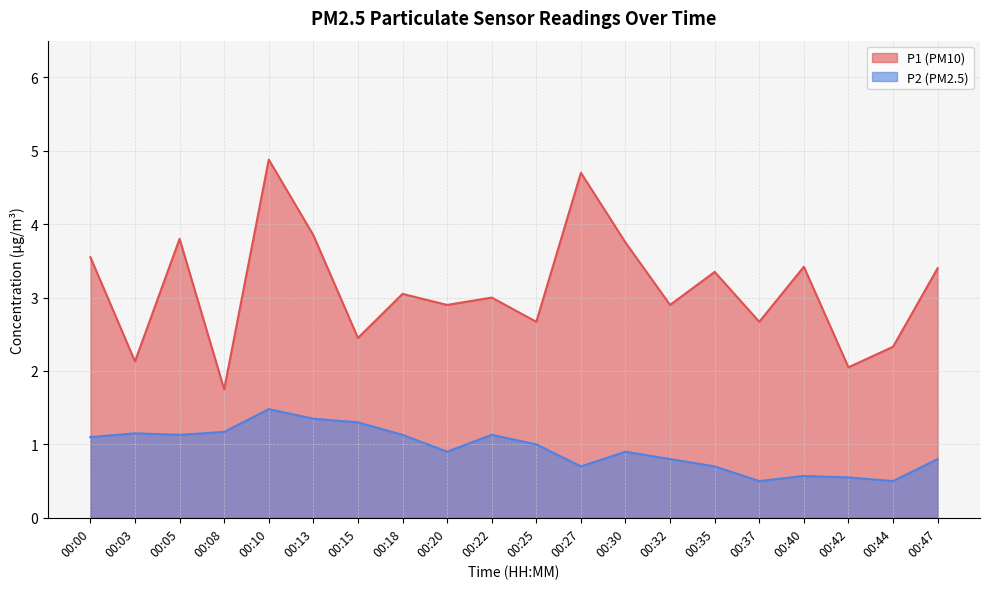

How many distinct data groups are displayed?

2